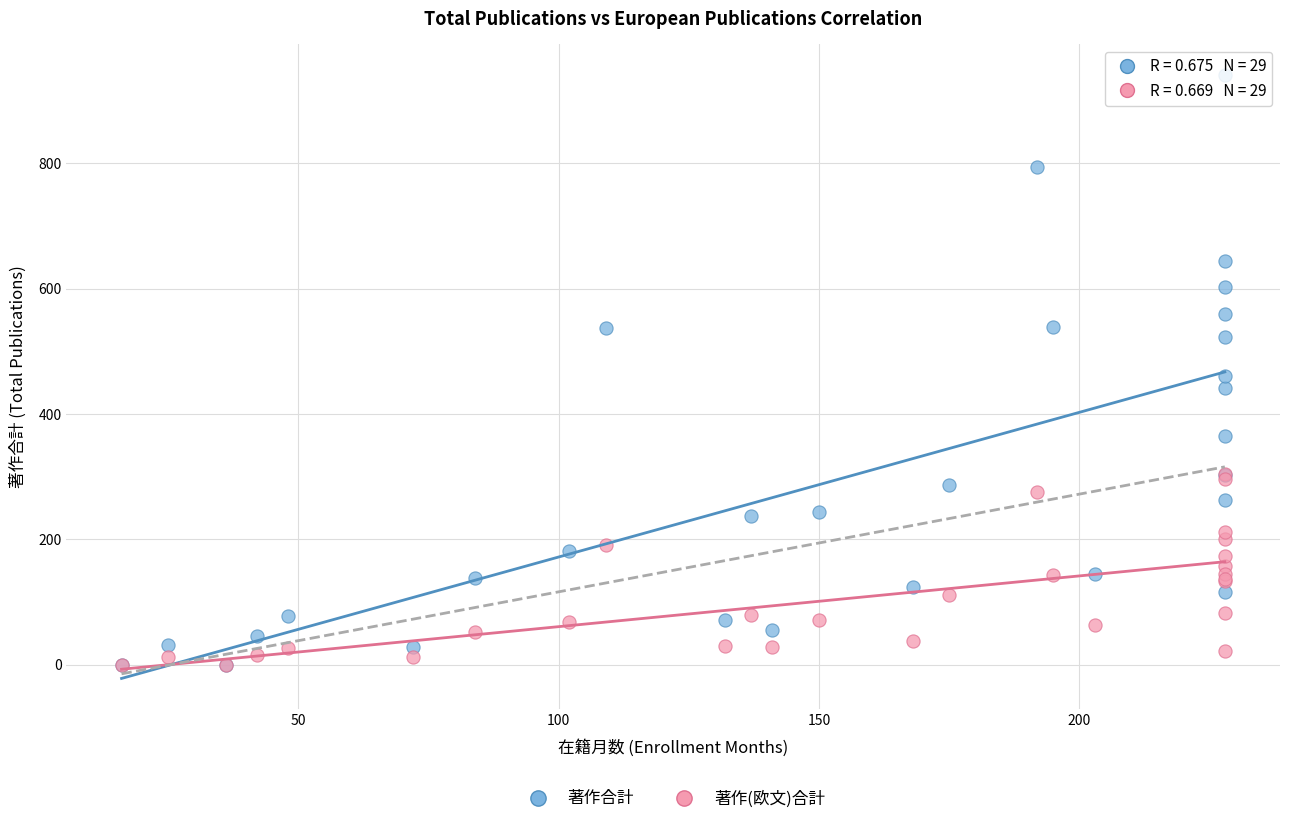

In the 著作合計 series, what Y value is closest to 471?

460